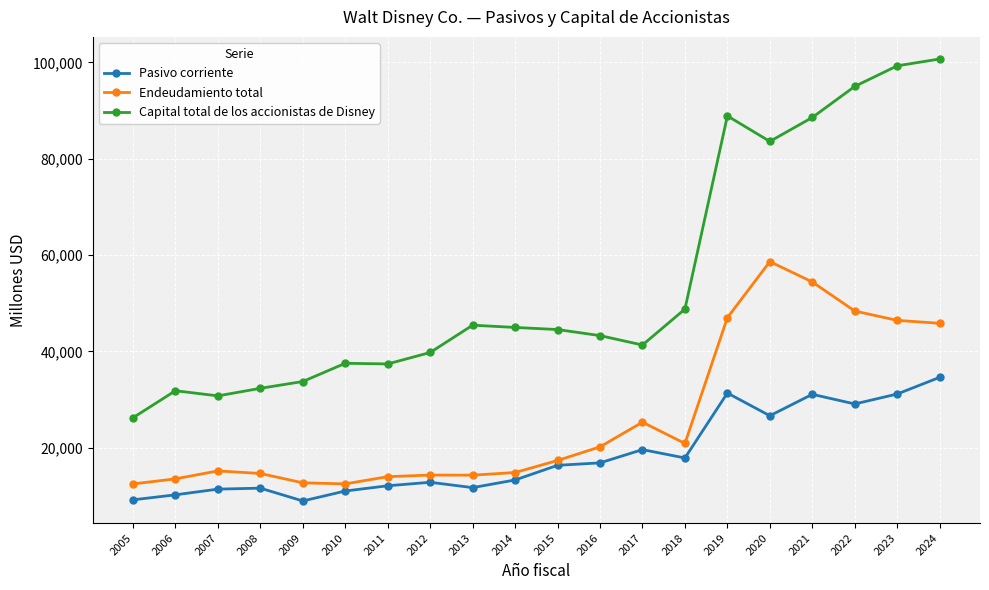

What is the value of the Capital total de los accionistas de Disney point at the 10th from the left?

44958